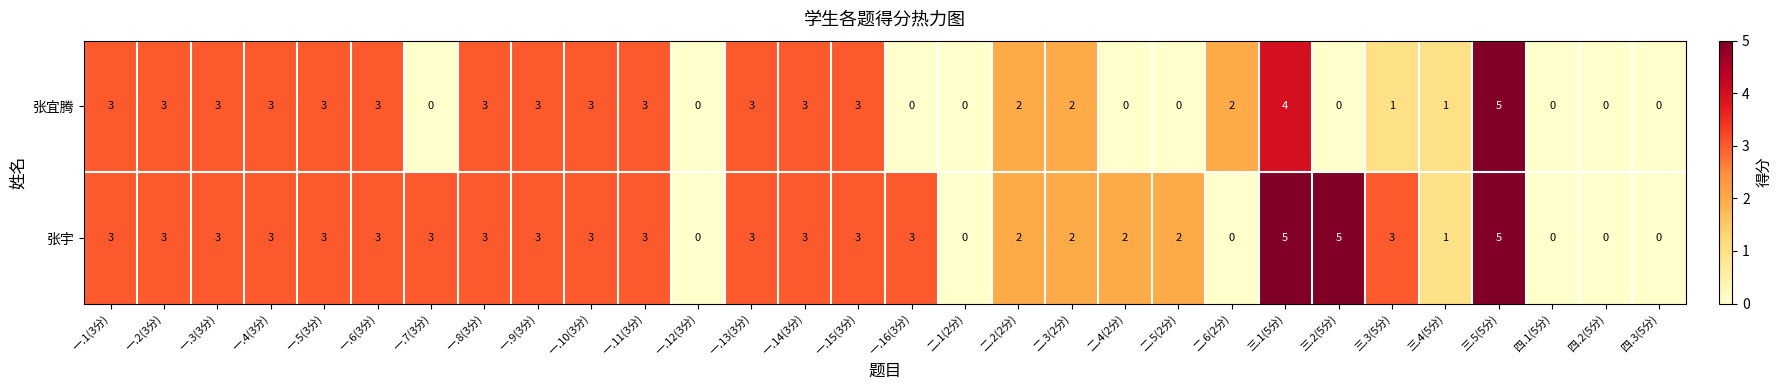

At which category is the sum across all series the highest?

三.5(5分)